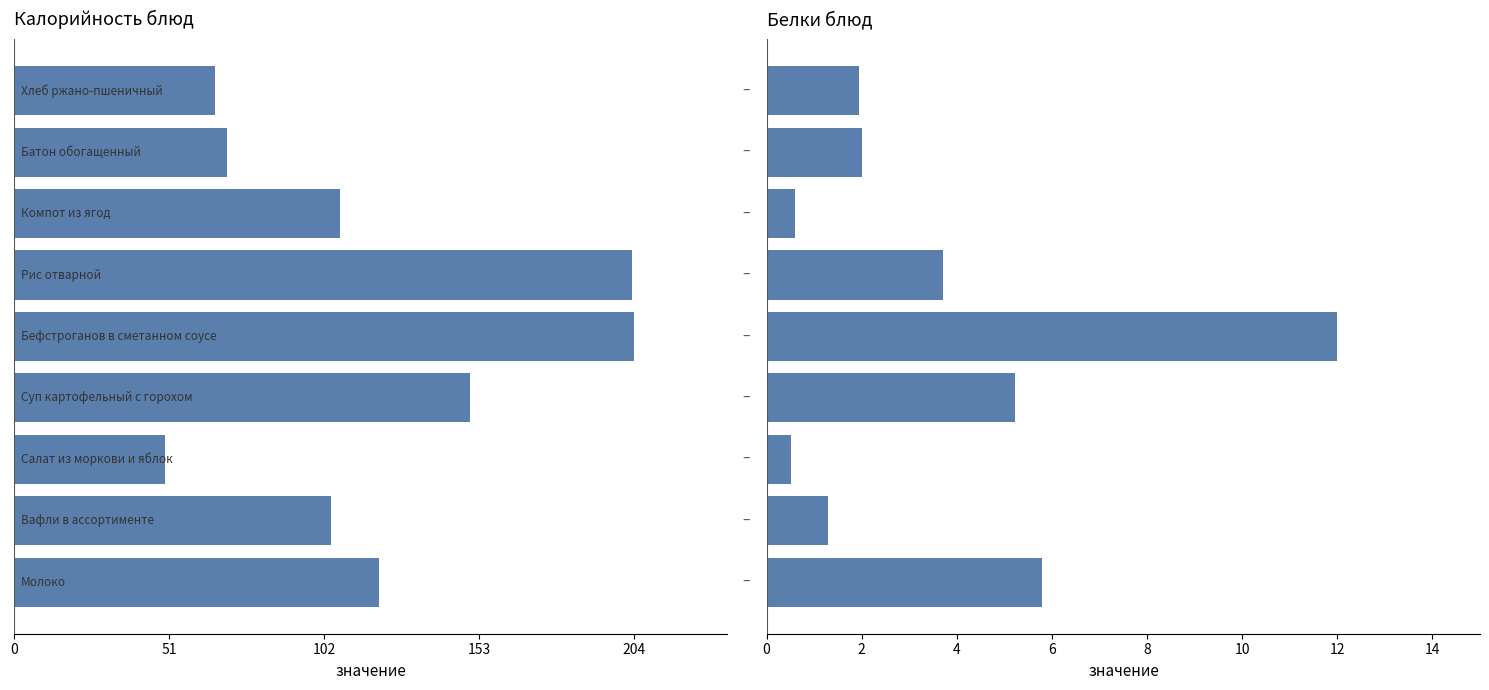

Which series changed the most between 6 and 8?

Калорийность